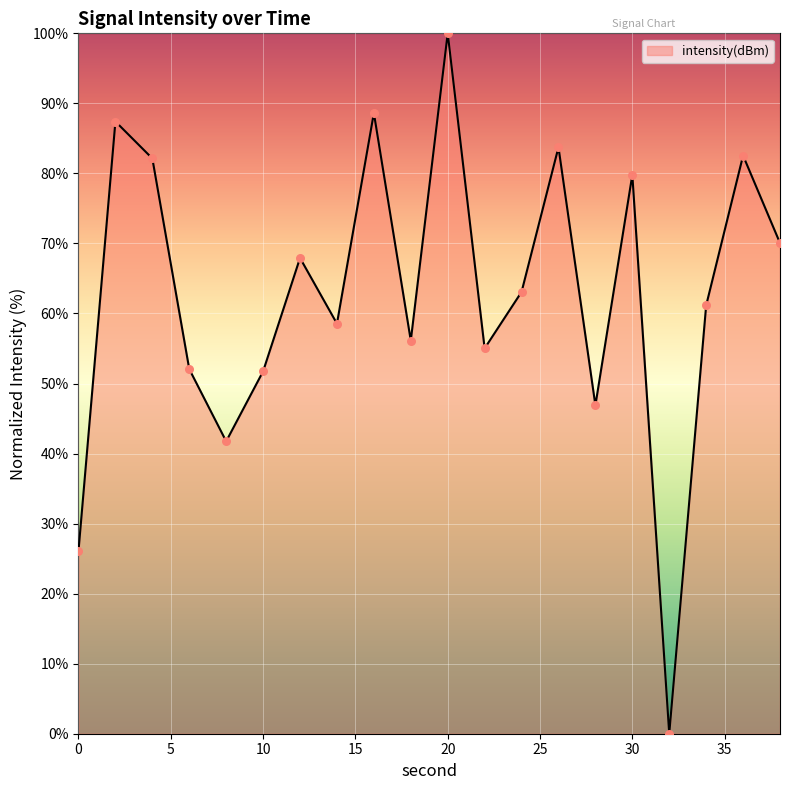

What is the greatest value displayed?

100.0